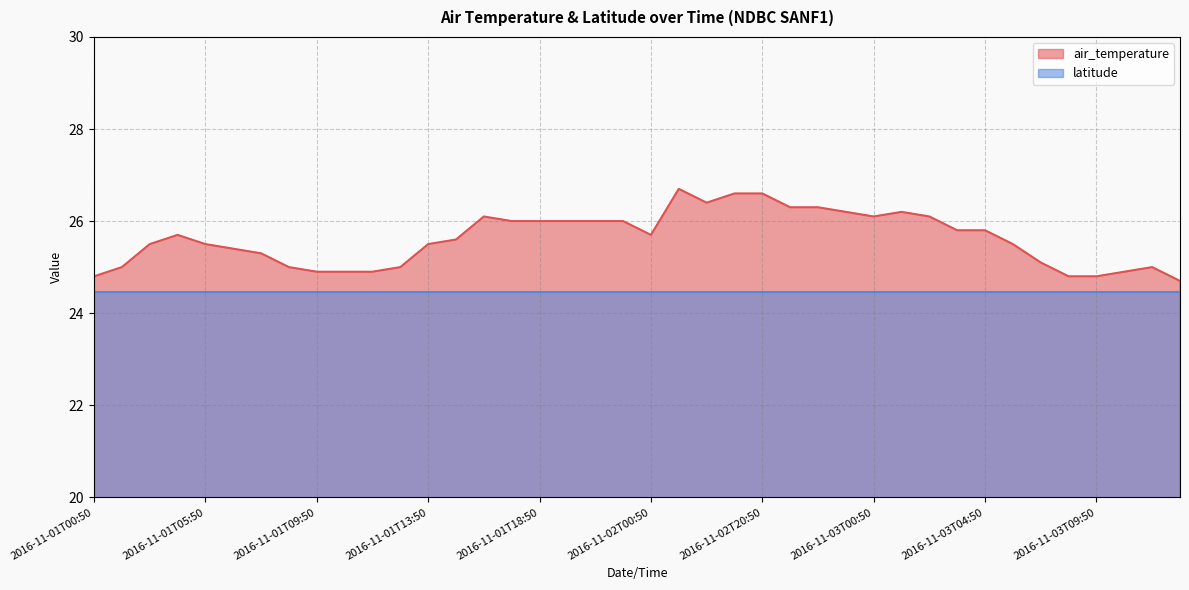

How many interior local peaks (higher than both neighbors) does the data have?

5